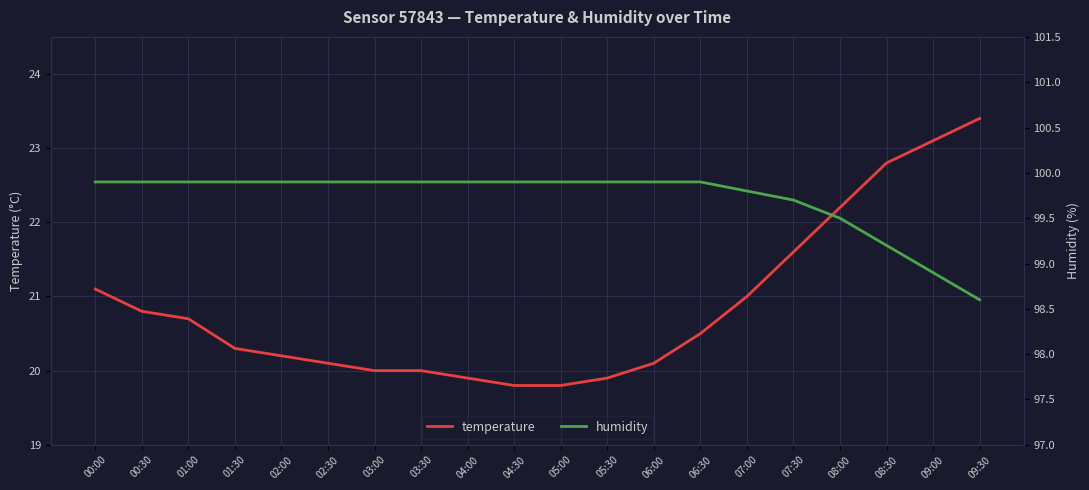

Where is humidity nearest to the value 99?

09:00